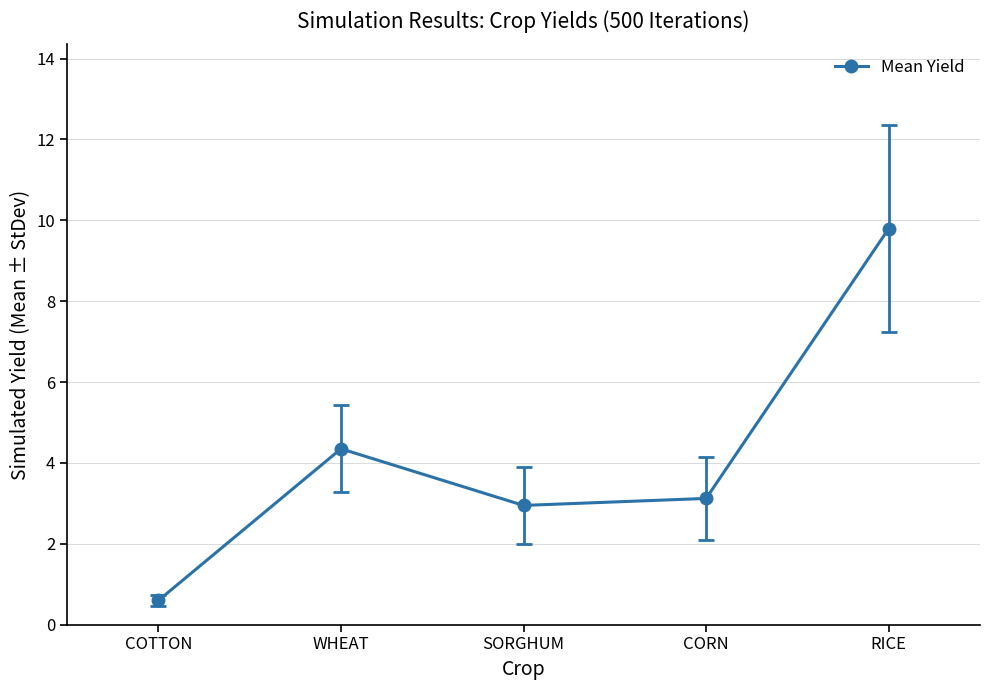

Between WHEAT and SORGHUM, which is larger?

WHEAT